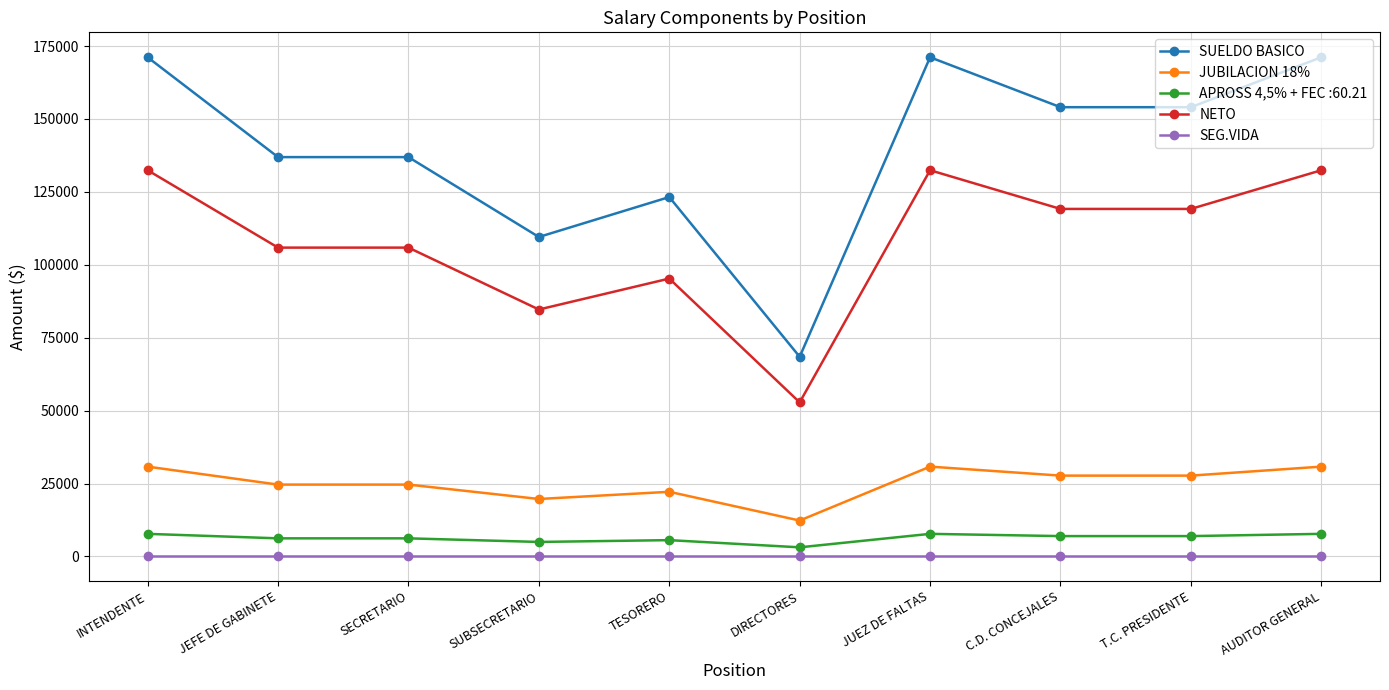

The JUBILACION 18% series shows 12426.6 at SUBSECRETARIO. True or false?

False